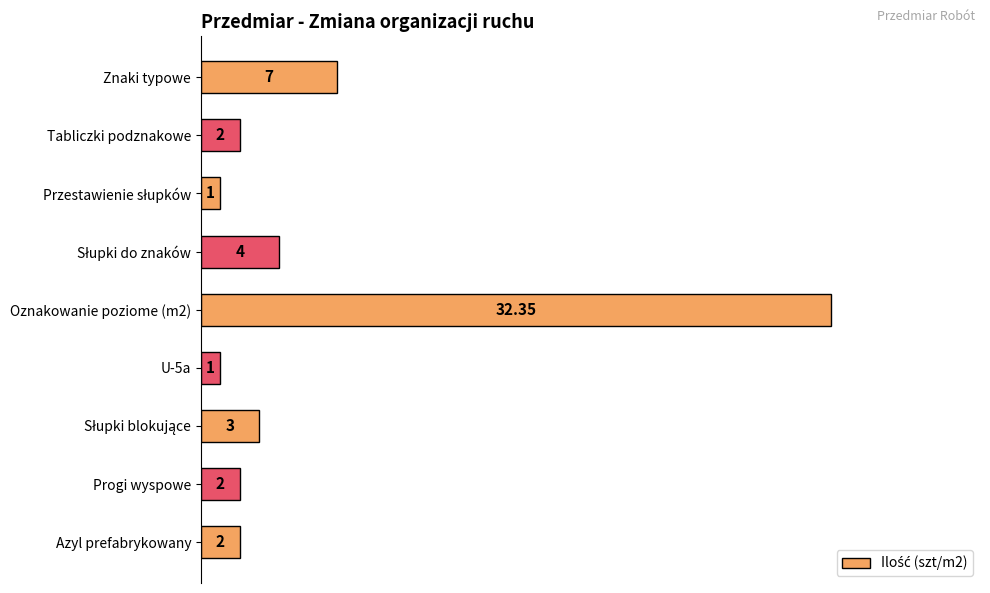

What is the difference between the second highest and minimum values?

6.0